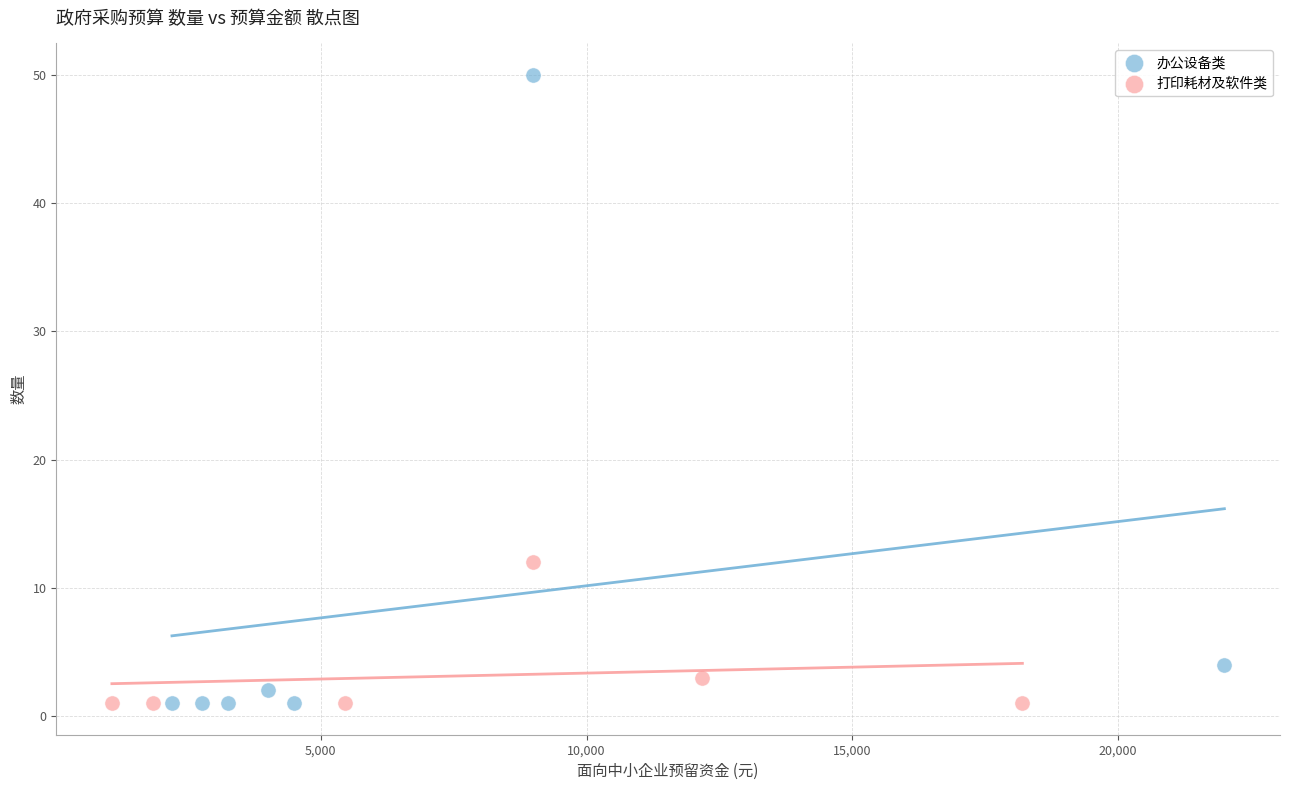

Which series has the widest spread of Y values?

办公设备类